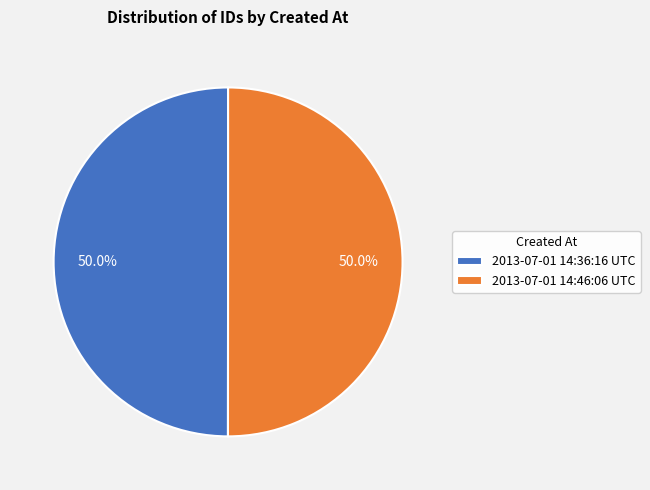

What is the ratio of the value at 2013-07-01 14:46:06 UTC to the value at 2013-07-01 14:36:16 UTC?

1.0